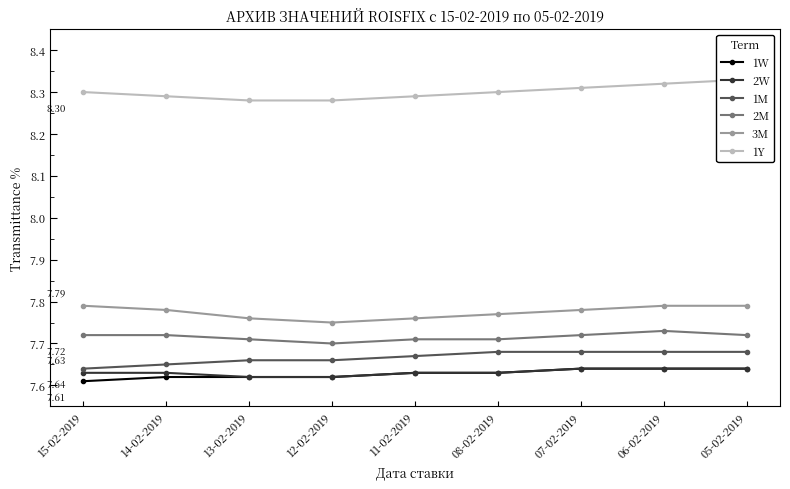

What is the smallest value displayed?

7.6